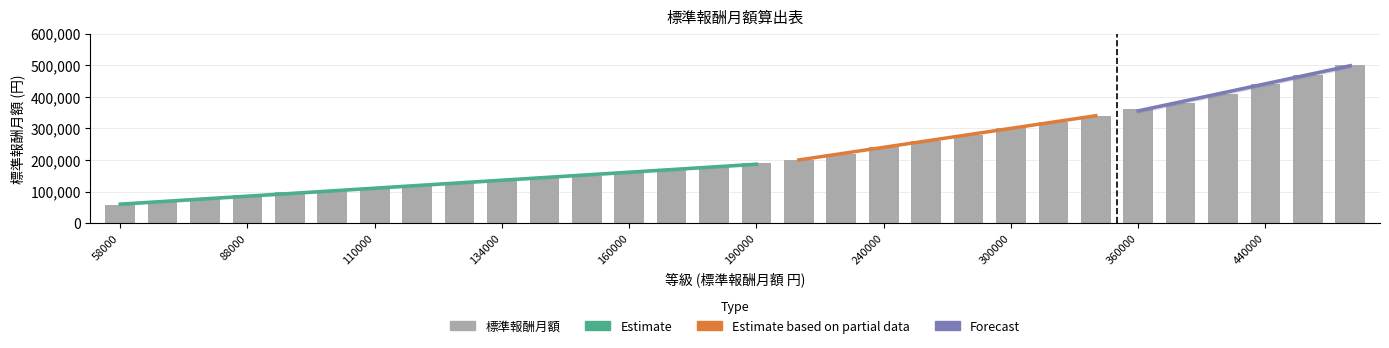

List the labels in order of value, largest first.

500000, 470000, 440000, 410000, 380000, 360000, 340000, 320000, 300000, 280000, 260000, 240000, 220000, 200000, 190000, 180000, 170000, 160000, 150000, 142000, 134000, 126000, 118000, 110000, 104000, 98000, 88000, 78000, 68000, 58000